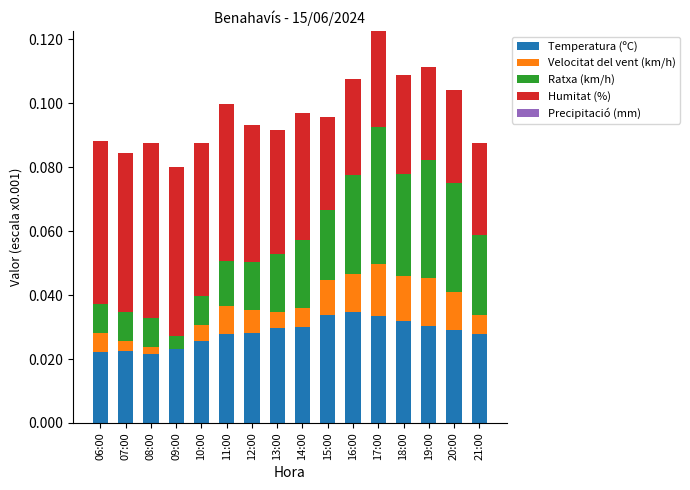

Is it true that Temperatura (ºC) equals 0.0 at 14:00?

True